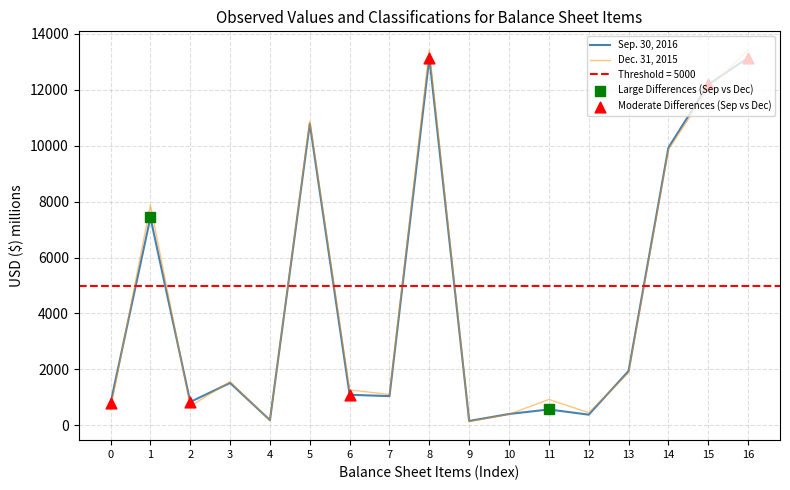

At how many categories does at least one series exceed 5754?

6